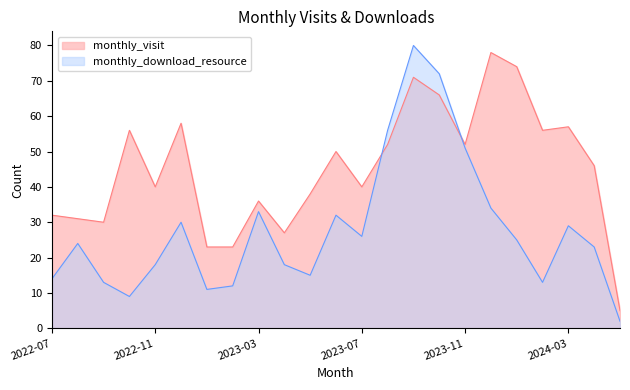

Which series has the widest spread of values?

monthly_download_resource